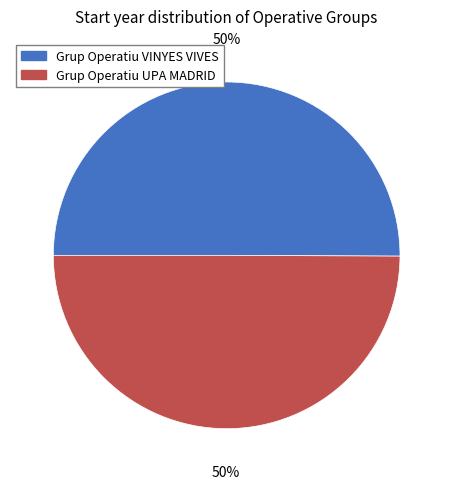

How many segments does this pie chart have?

2